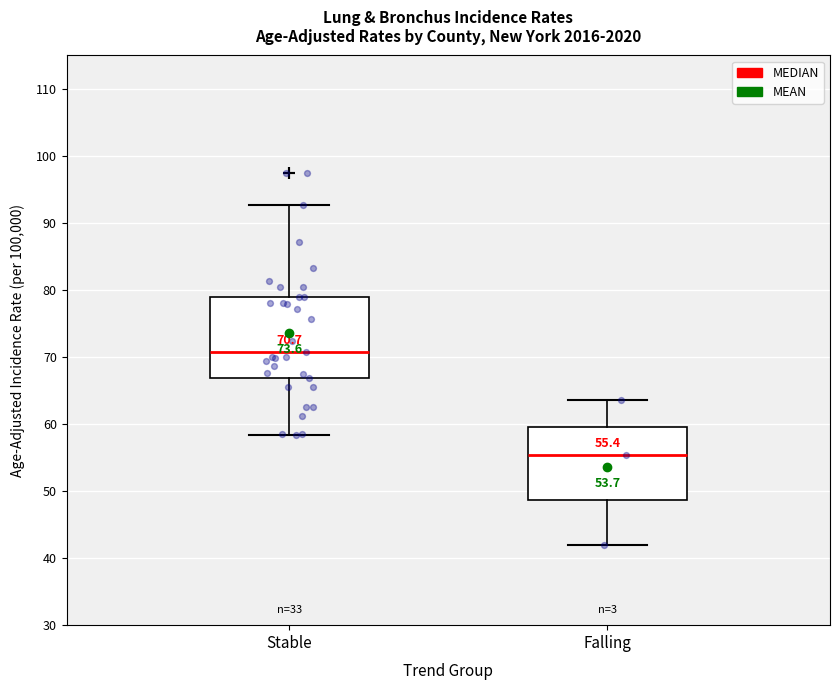

Which box has the lowest median line?

Falling